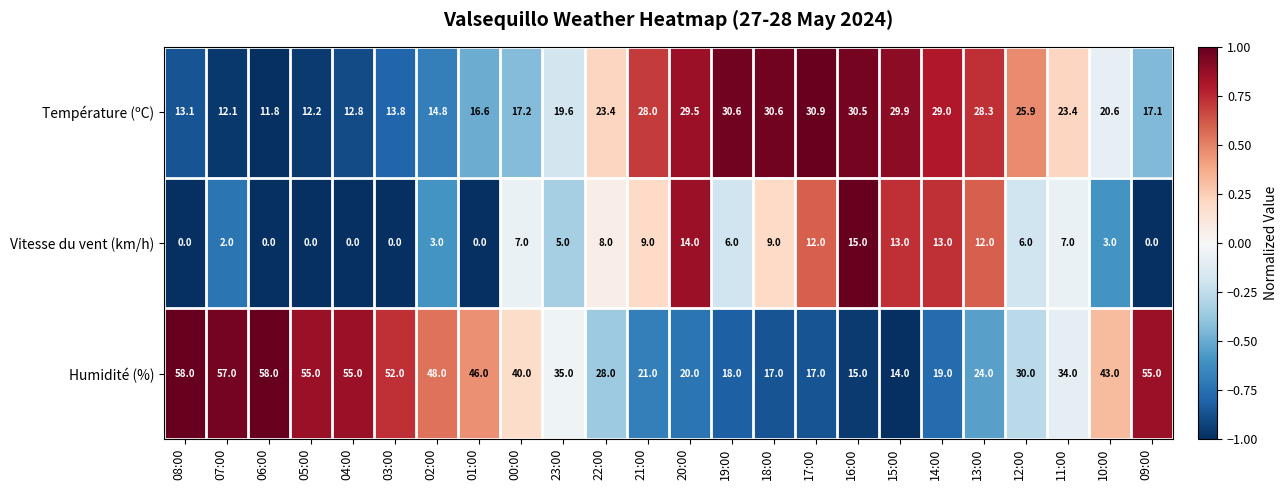

True or false: Humidité (%) has a value of 28.8 at 19:00.

False